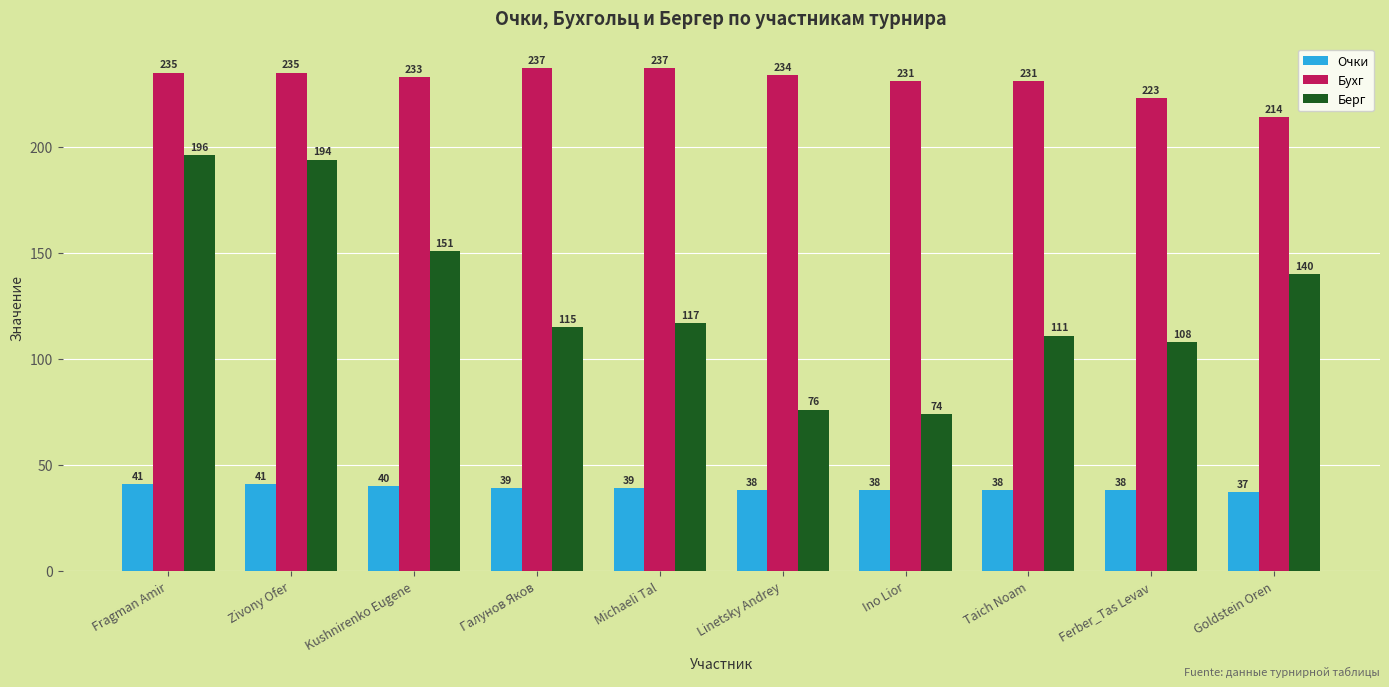

What is the difference between the maximum and second lowest values in the Очки series?

3